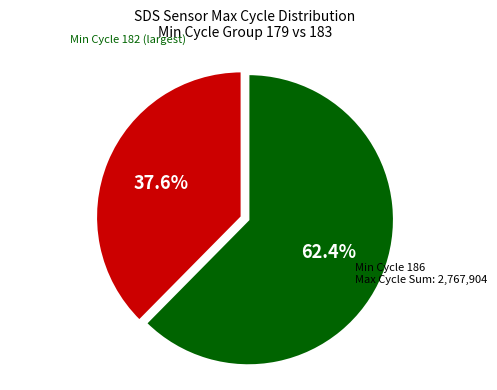

Does any single category account for the majority?

Yes